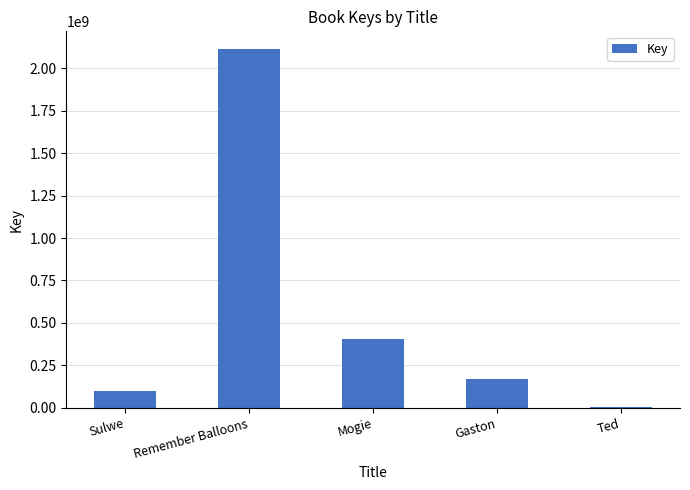

Is it true that the value at Gaston is 168488454?

True